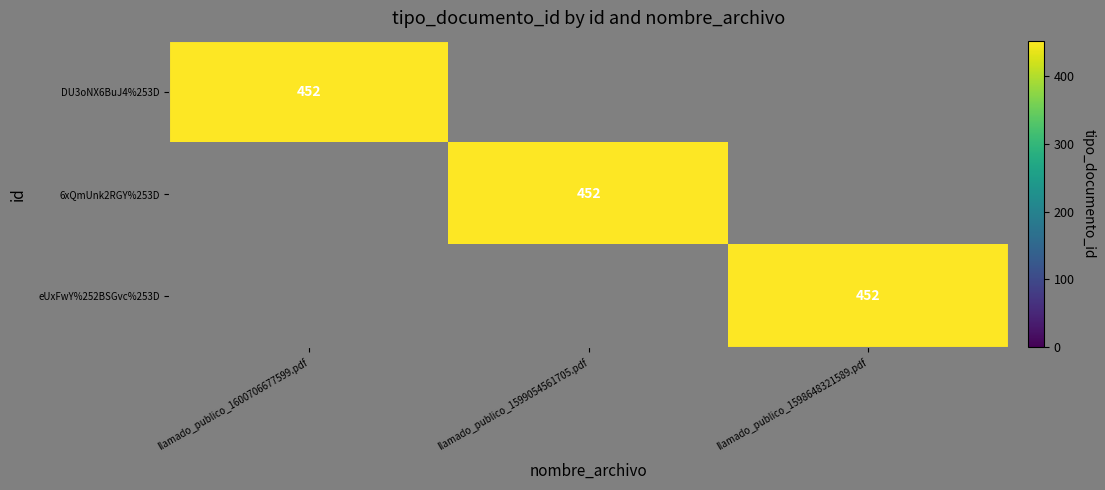

Is it true that 6xQmUnk2RGY%253D equals 667 at llamado_publico_1599054561705.pdf?

False